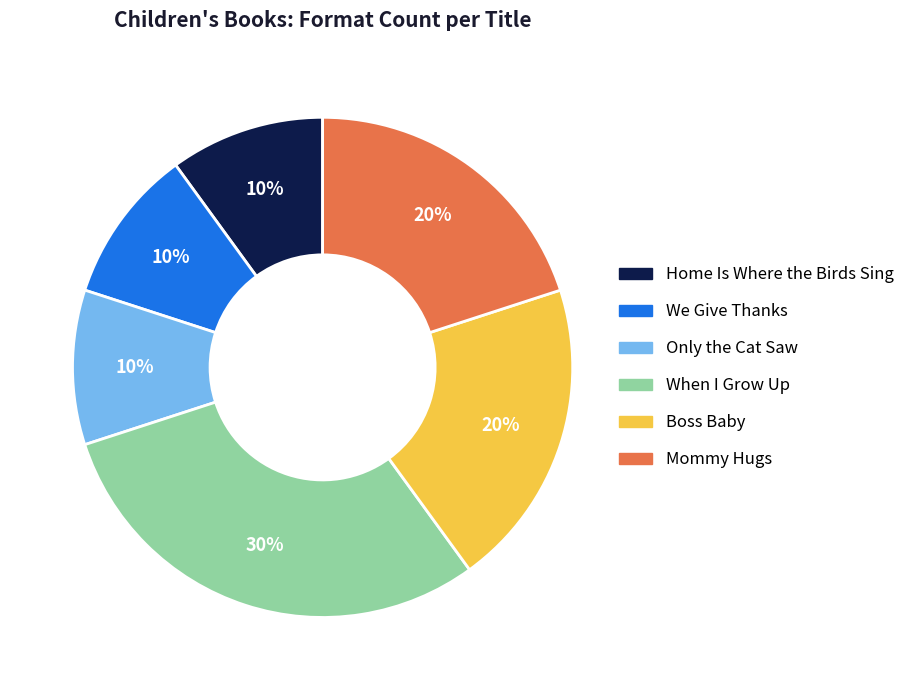

How many segments does this pie chart have?

6